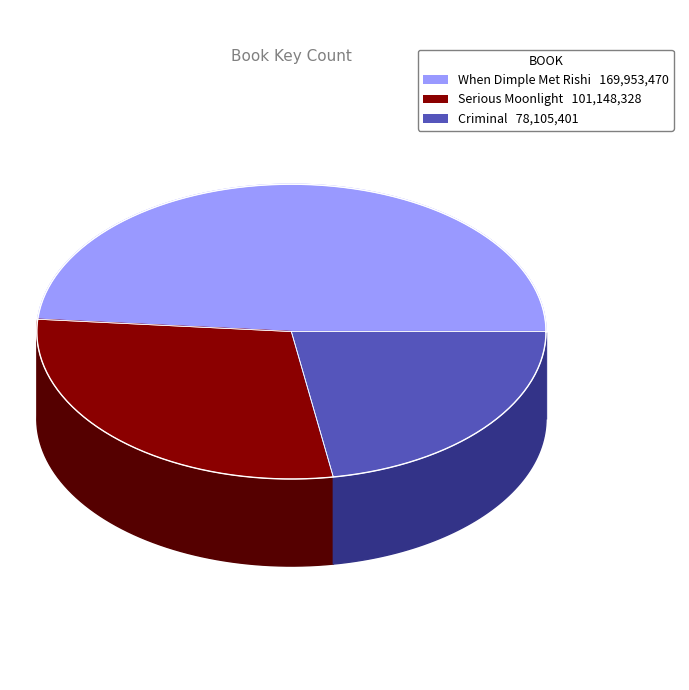

What is the change in value from Serious Moonlight to Criminal?

-23042927